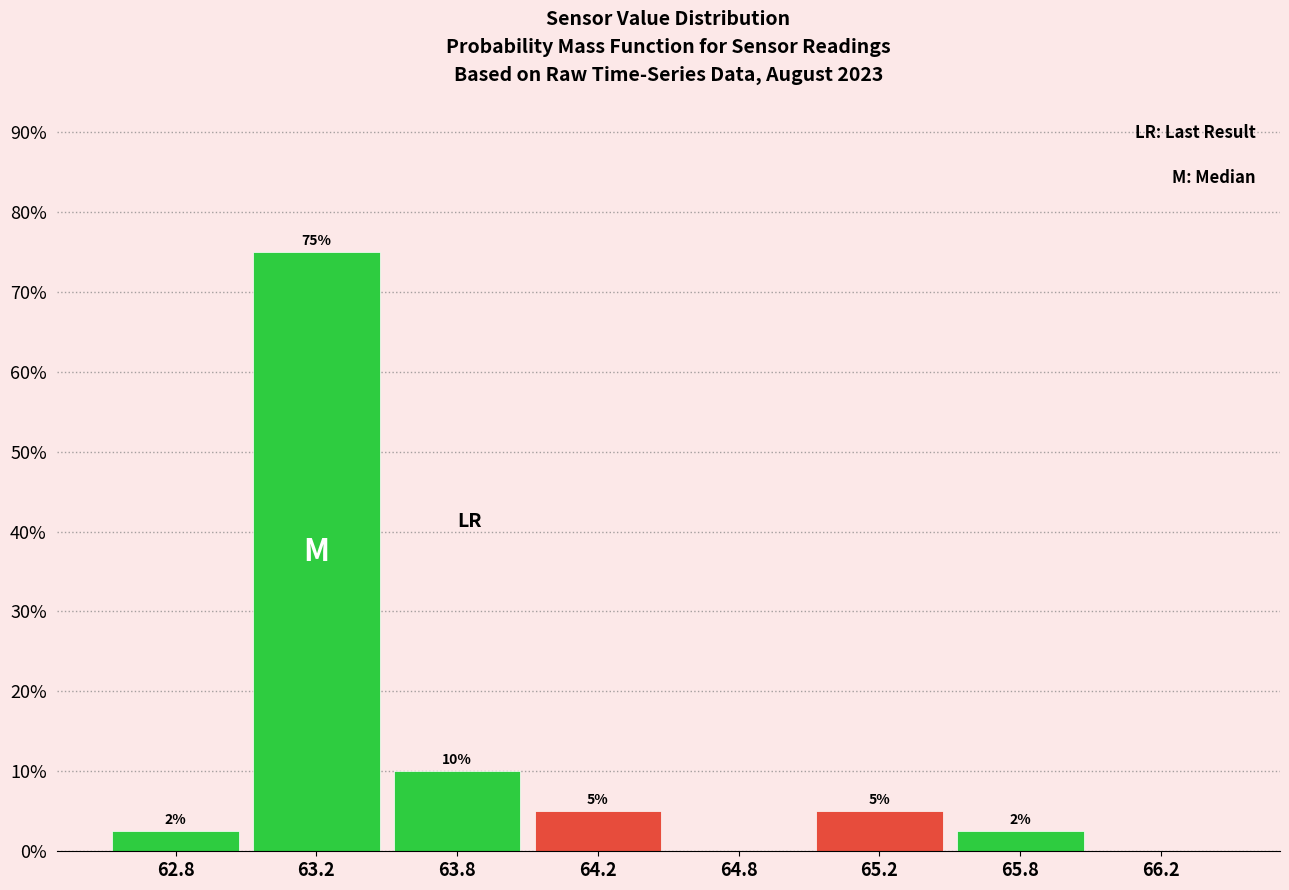

What is the greatest value displayed?

75.0